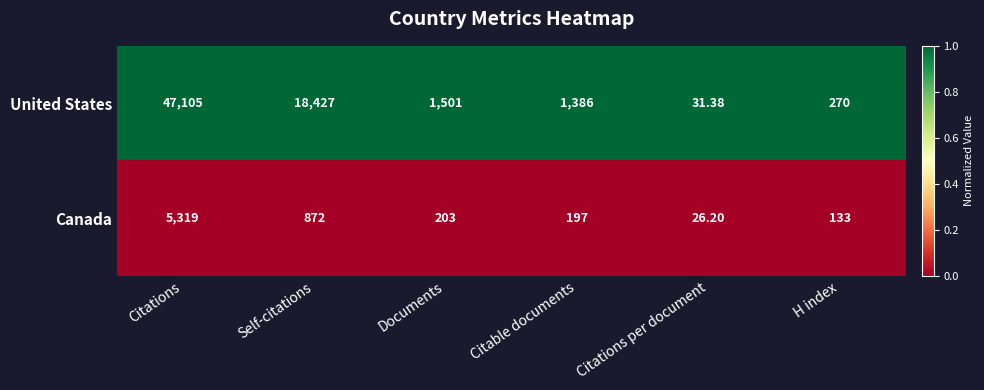

Rank the series at Documents from lowest to highest value.

Canada, United States